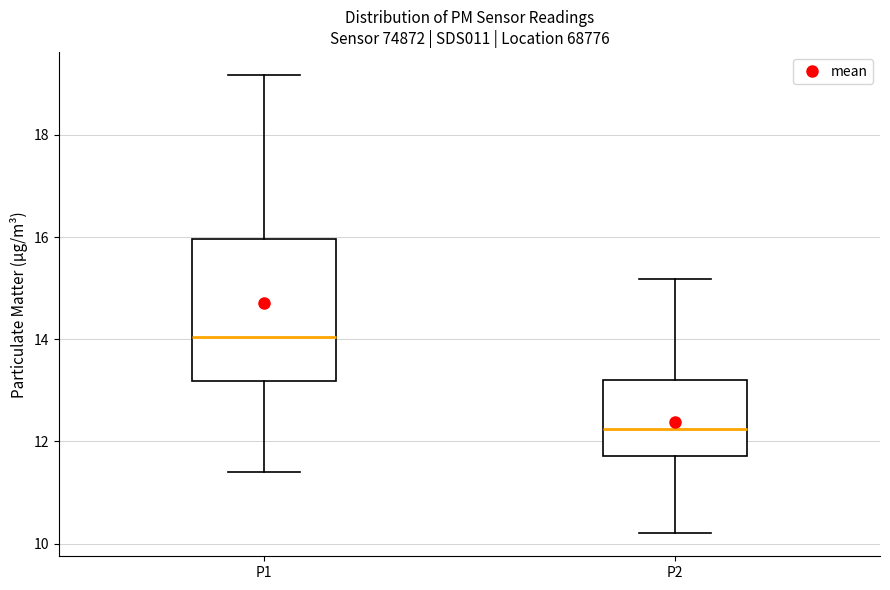

Reading left to right, read every box against the y-axis: the position of its median line, the range the box covers, and the ends of its whiskers. The values are not printed on the chart, so give them approximately, as read against the axis.

P1: median 14.0, box 13.2 to 16.0, whiskers 11.4 to 19.2
P2: median 12.2, box 11.8 to 13.2, whiskers 10.2 to 15.2